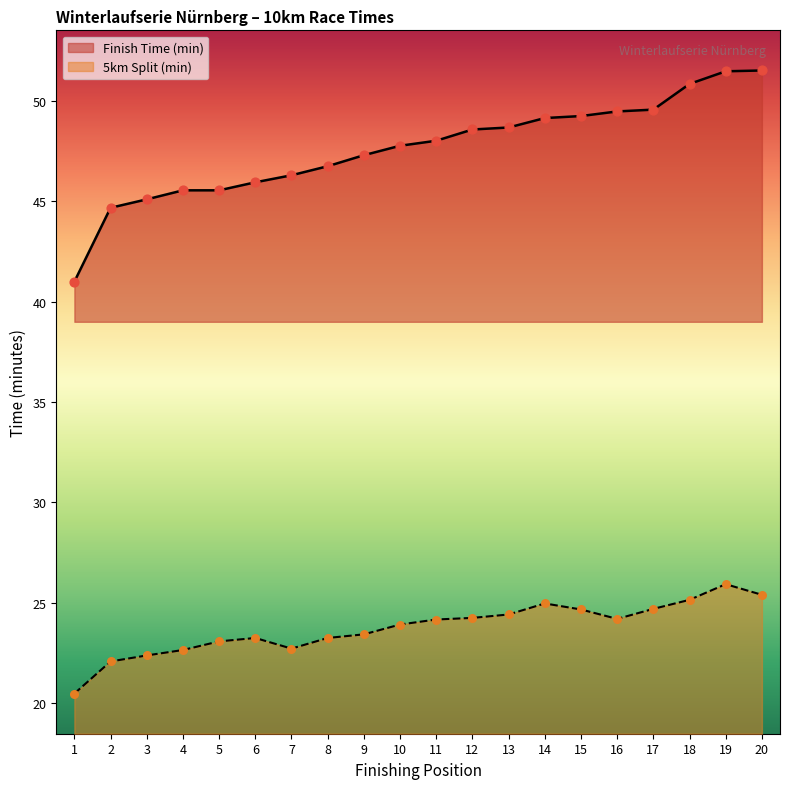

Which series reaches the minimum Y coordinate?

5km Split (min)